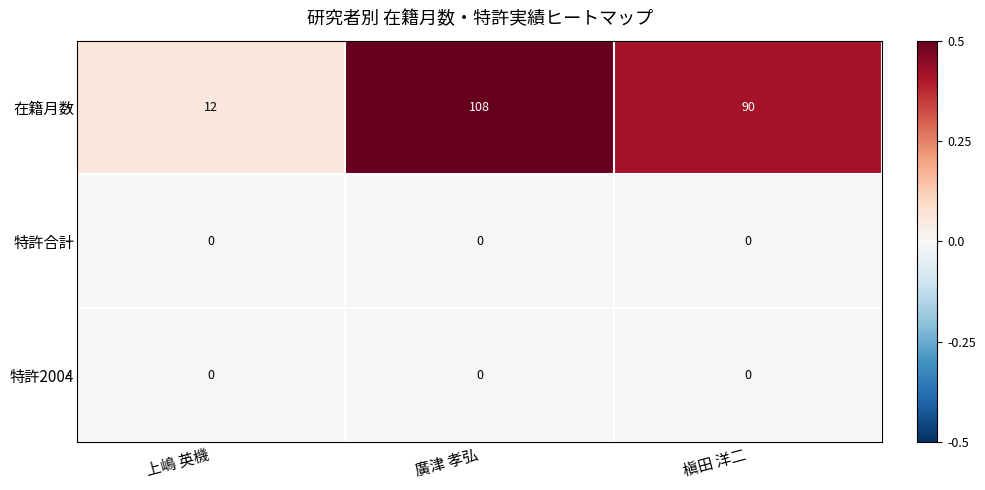

What is the spread (max minus min) of values at 廣津 孝弘?

108